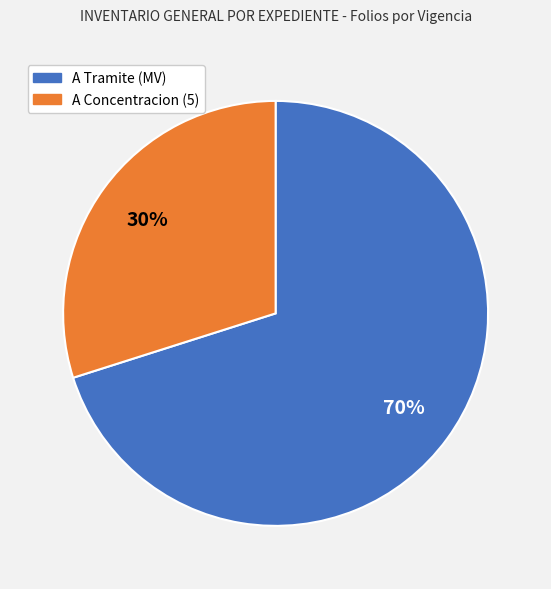

Does any single category account for the majority?

Yes